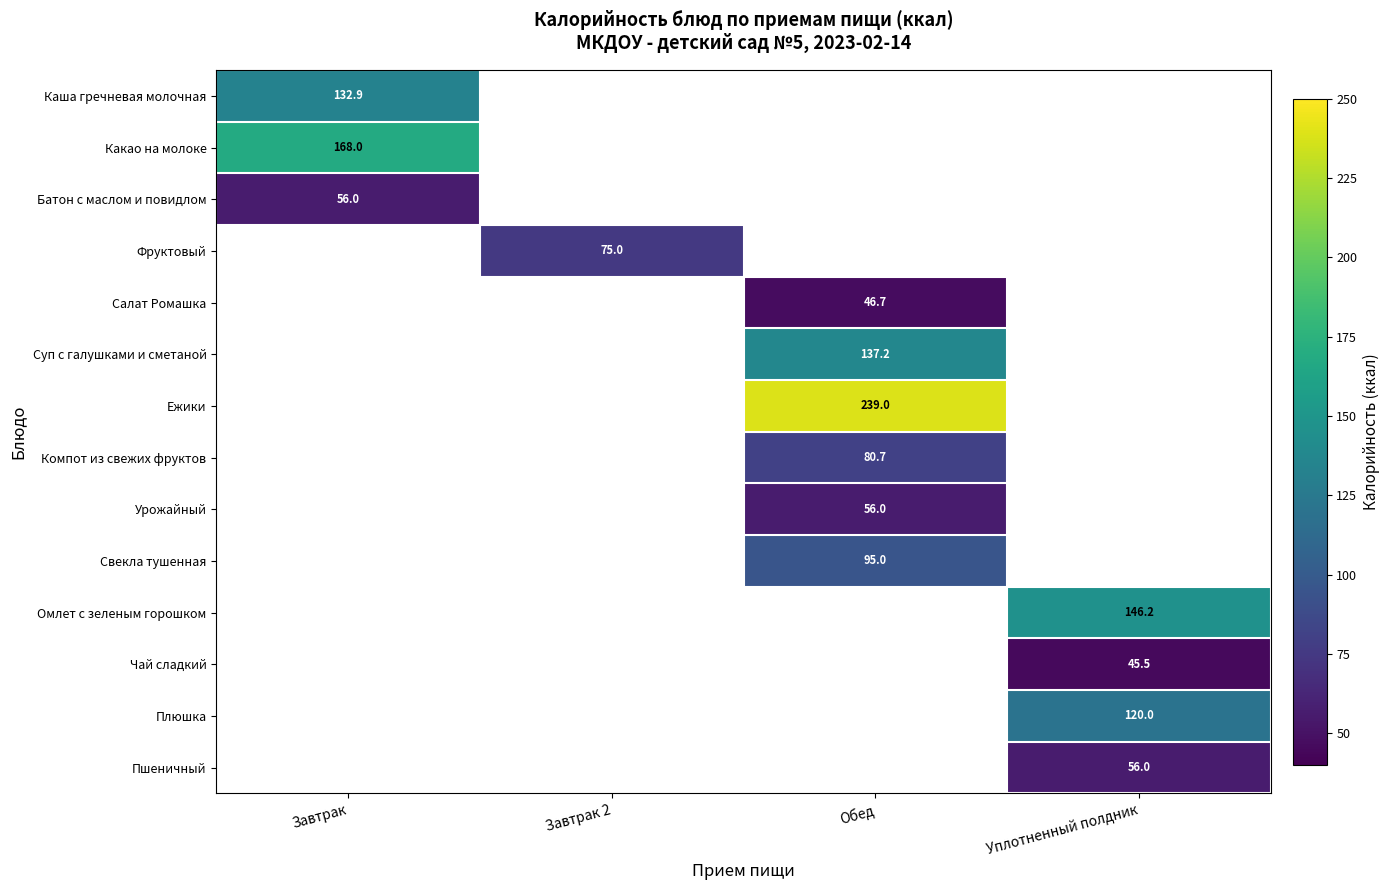

The Суп с галушками и сметаной series shows 137.2 at Обед. True or false?

True